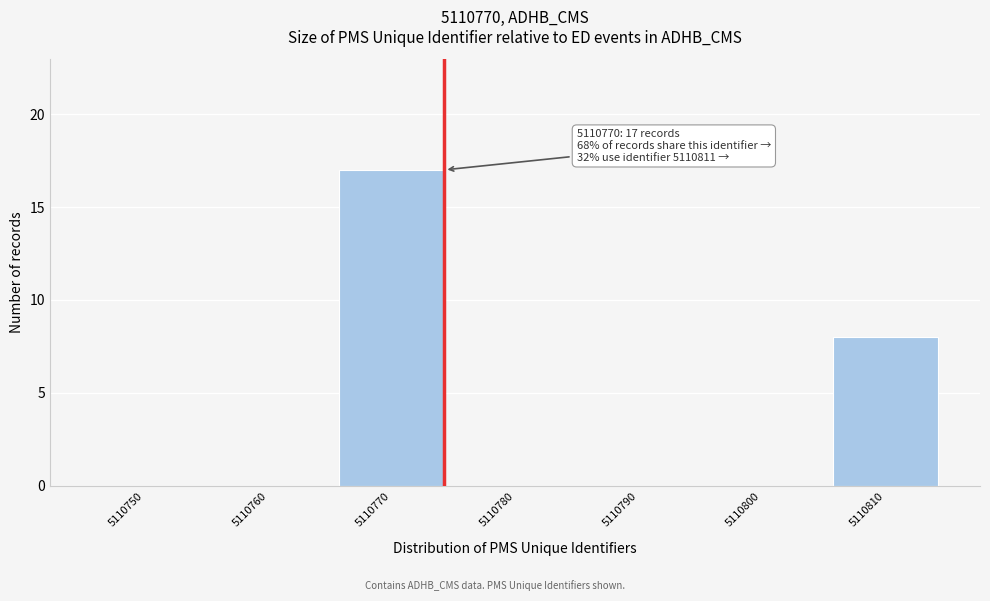

Reading left to right, transcribe all the data shown in this chart.

5110750=0	5110760=0	5110770=17	5110780=0	5110790=0	5110800=0	5110810=8